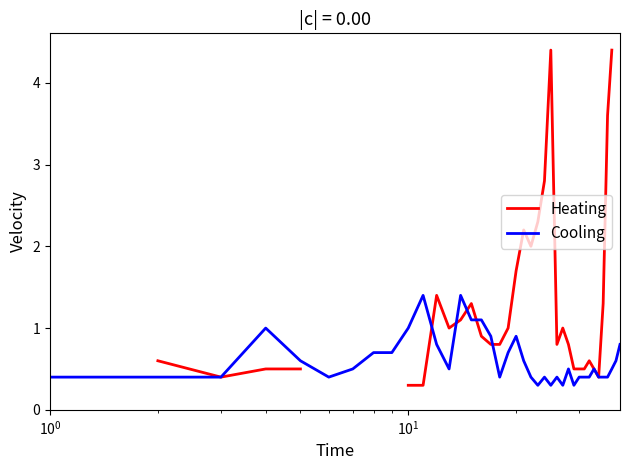

Does the chart have visible grid lines?

No